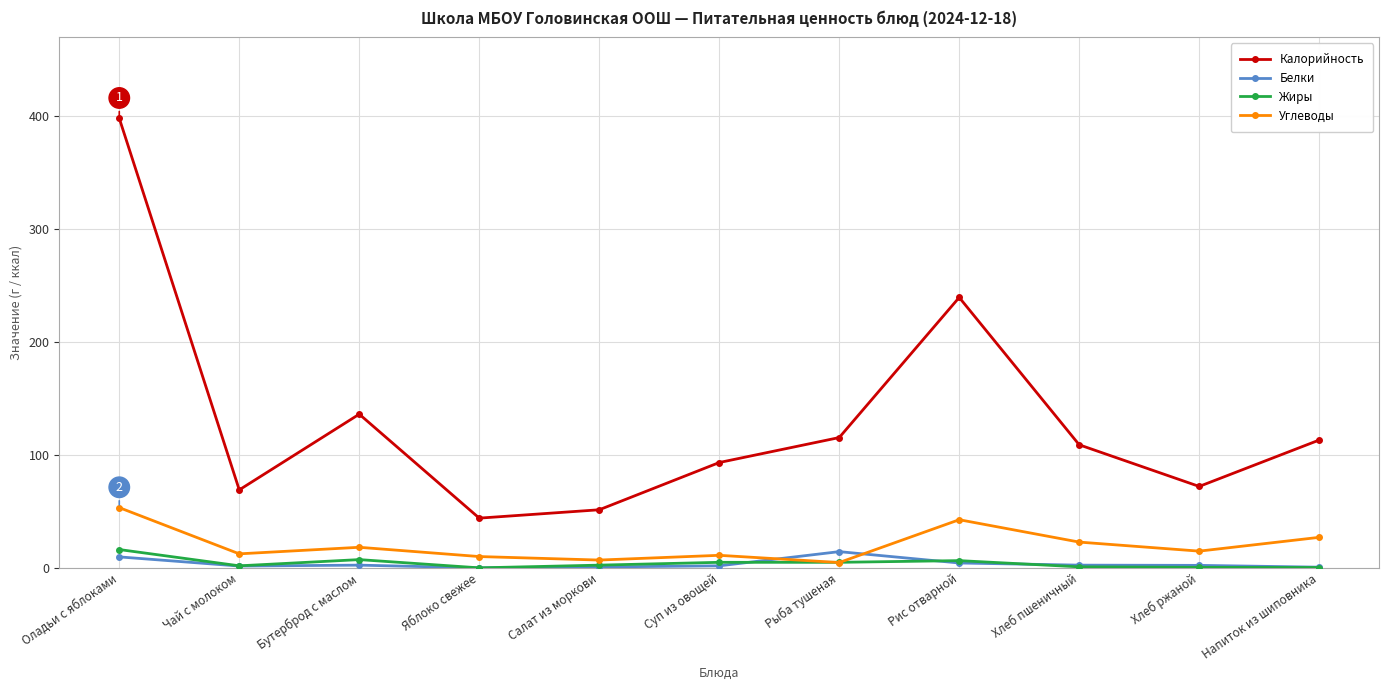

What is the total value across all series at Суп из овощей?

111.0